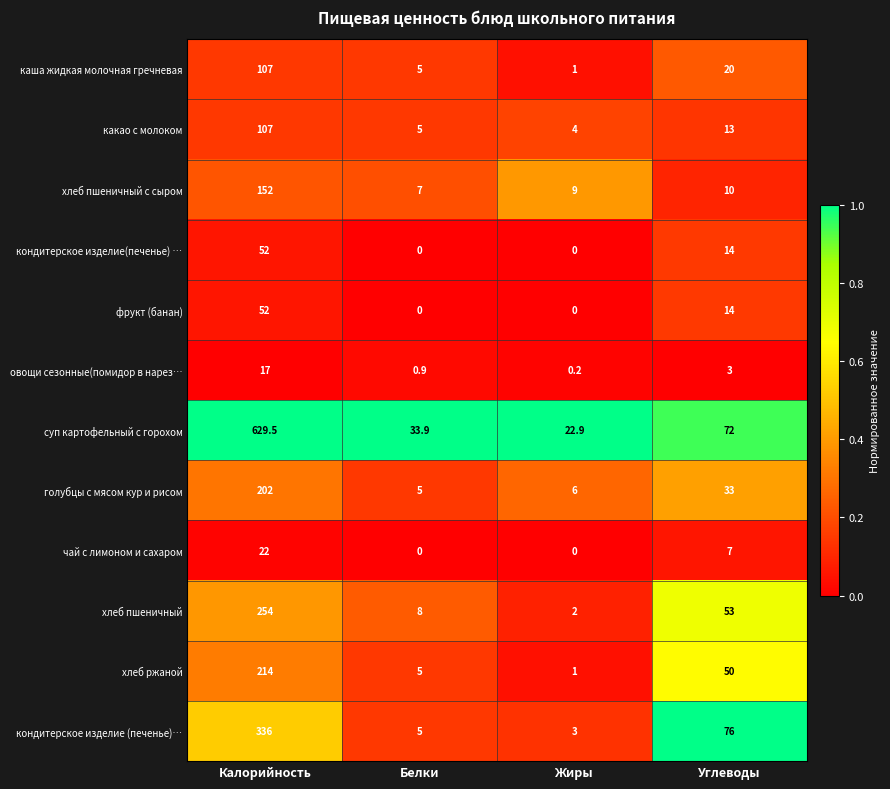

The value of голубцы с мясом кур и рисом at Белки is 5.0. True or false?

True